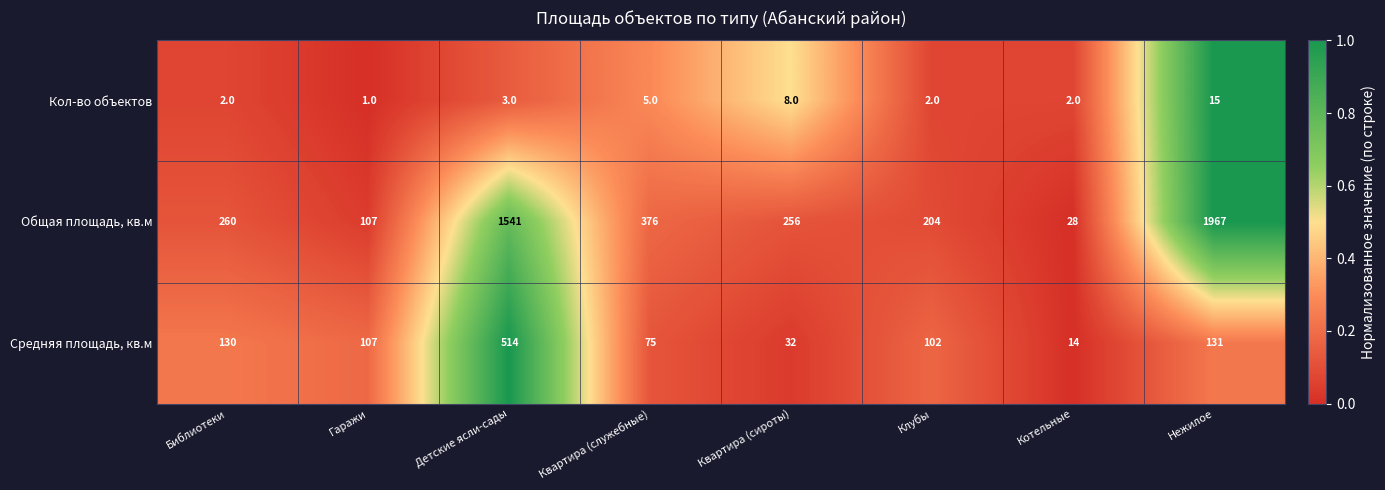

At which label does Средняя площадь, кв.м first exceed 107?

Библиотеки